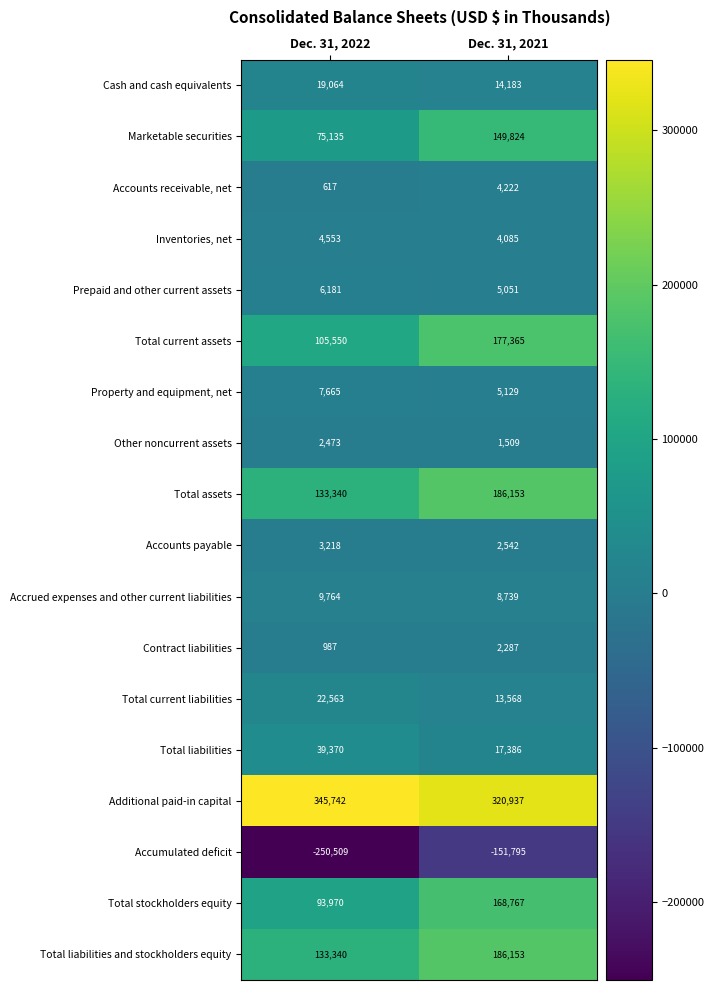

Which series has the largest range (max minus min)?

Accumulated deficit